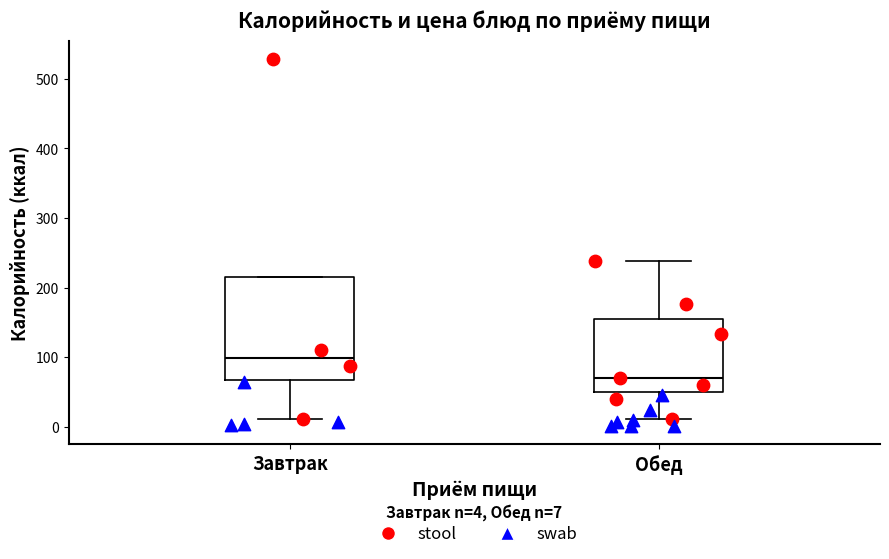

Comparing the boxes themselves (not the whiskers), which one is the tallest?

Завтрак